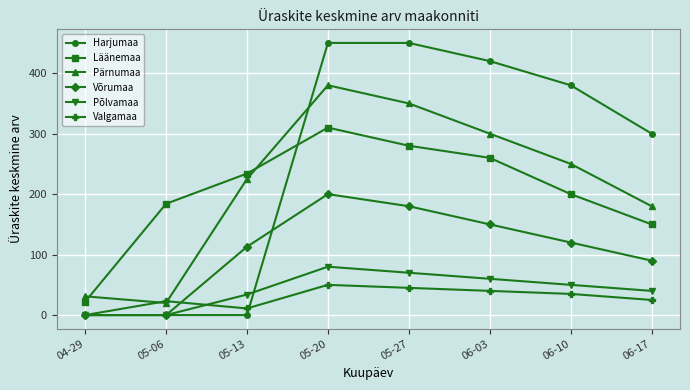

Reading left to right, transcribe all the data shown in this chart.

Harjumaa: 0	0	0	450	450	420	380	300
Läänemaa: 22	184	234	310	280	260	200	150
Pärnumaa: 31	20	225	380	350	300	250	180
Võrumaa: 0	0	113	200	180	150	120	90
Põlvamaa: 0	0	34	80	70	60	50	40
Valgamaa: 0	23	11	50	45	40	35	25